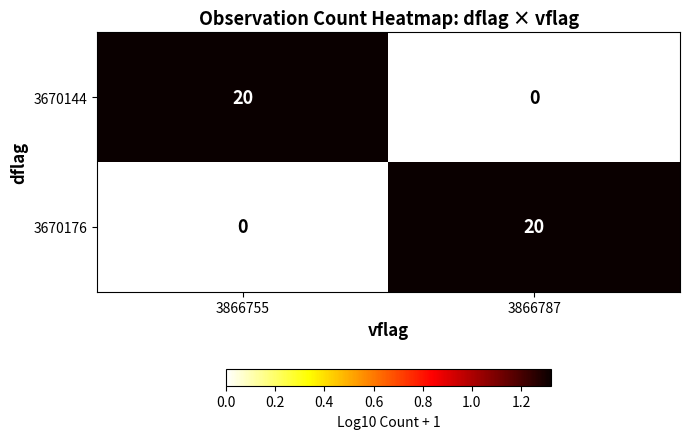

Rank the series at 3866787 from highest to lowest value.

3670176, 3670144